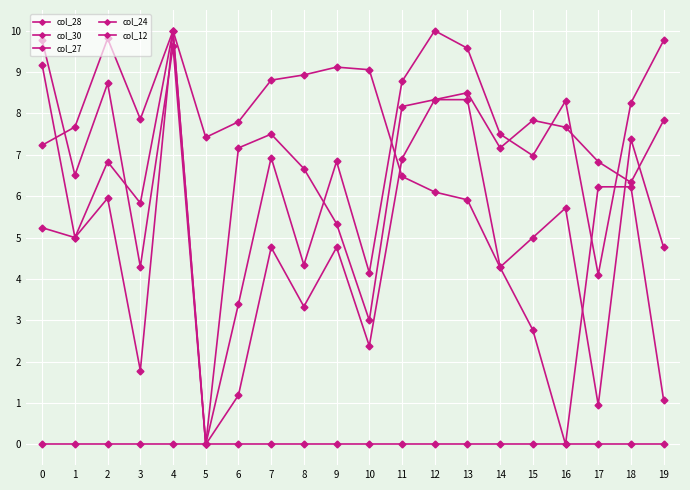

True or false: col_30 and col_24 intersect in this chart.

False